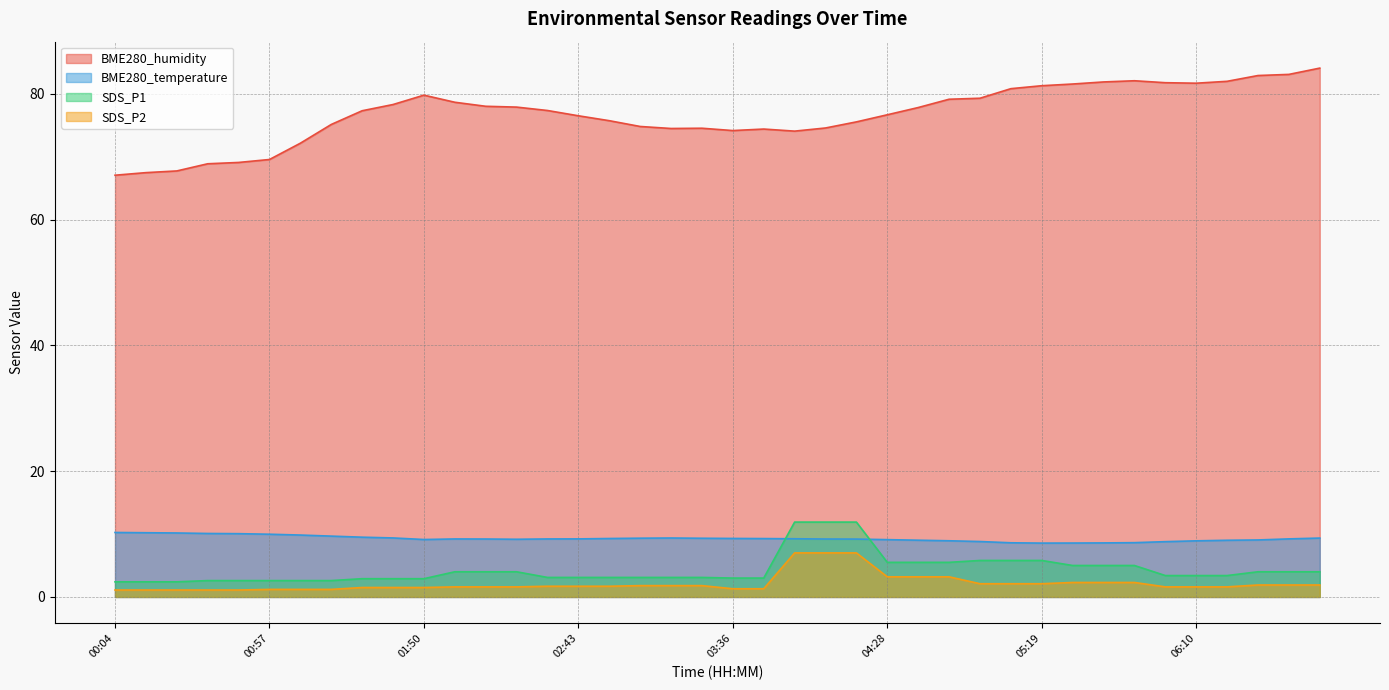

True or false: BME280_temperature and BME280_humidity intersect in this chart.

False